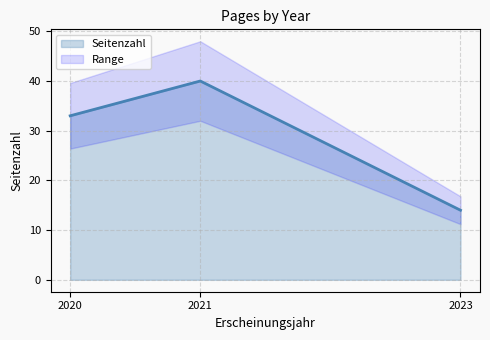

Where is Seitenzahl nearest to the value 27?

2020